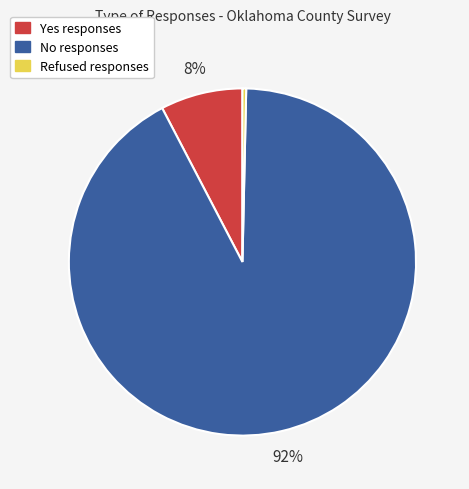

Is there any slice that represents more than half of the pie?

Yes